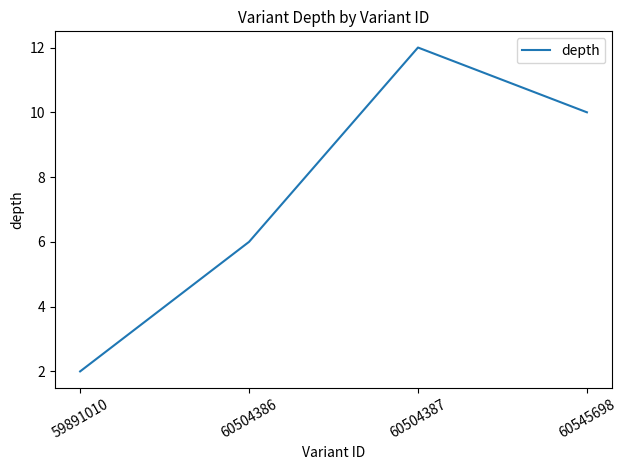

The value at 59891010 is 0. True or false?

False